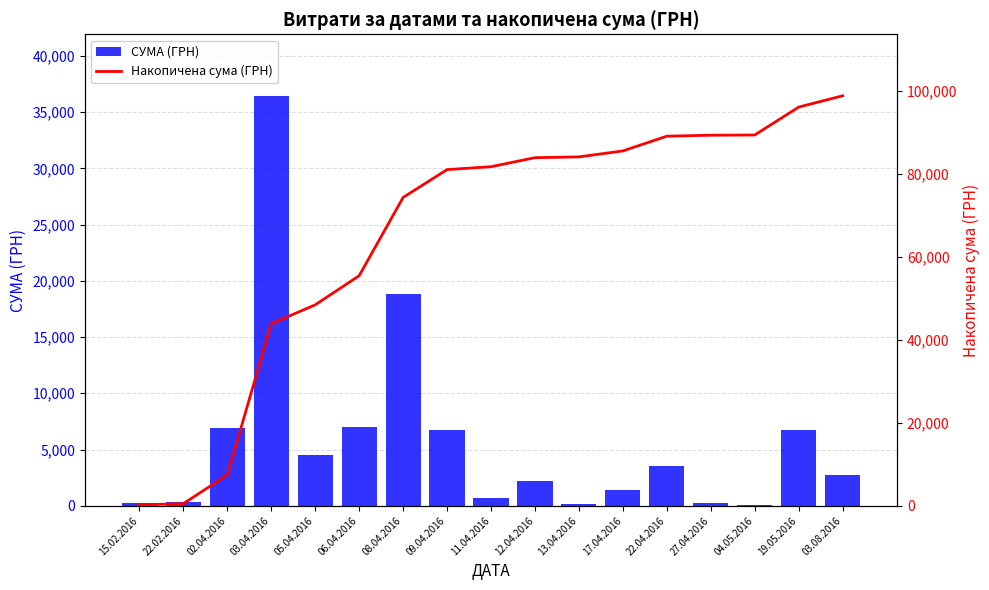

Reading left to right, extract all data points from this chart.

СУМА (ГРН): 15.02.2016=200.4	22.02.2016=297.4	02.04.2016=6930.4	03.04.2016=36454.0	05.04.2016=4543.7	06.04.2016=7021.2	08.04.2016=18871.3	09.04.2016=6709.2	11.04.2016=700.4	12.04.2016=2173.0	13.04.2016=190.1	17.04.2016=1440.0	22.04.2016=3551.8	27.04.2016=232.0	04.05.2016=54.2	19.05.2016=6728.0	03.08.2016=2725.6
Накопичена сума (ГРН): 15.02.2016=200.4	22.02.2016=497.8	02.04.2016=7428.1	03.04.2016=43882.1	05.04.2016=48425.8	06.04.2016=55447.0	08.04.2016=74318.3	09.04.2016=81027.5	11.04.2016=81727.9	12.04.2016=83900.9	13.04.2016=84091.0	17.04.2016=85531.0	22.04.2016=89082.9	27.04.2016=89314.9	04.05.2016=89369.0	19.05.2016=96097.0	03.08.2016=98822.6